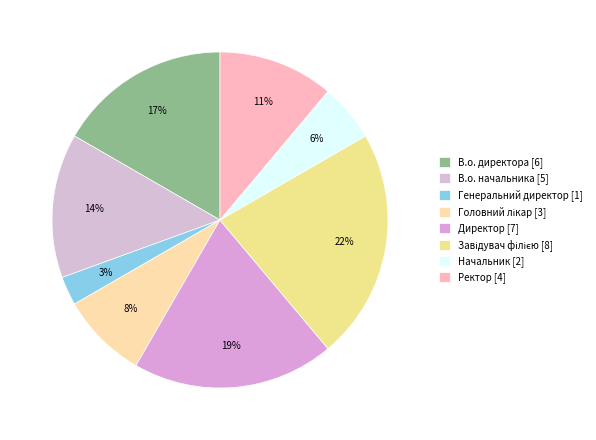

Does any single category account for the majority?

No